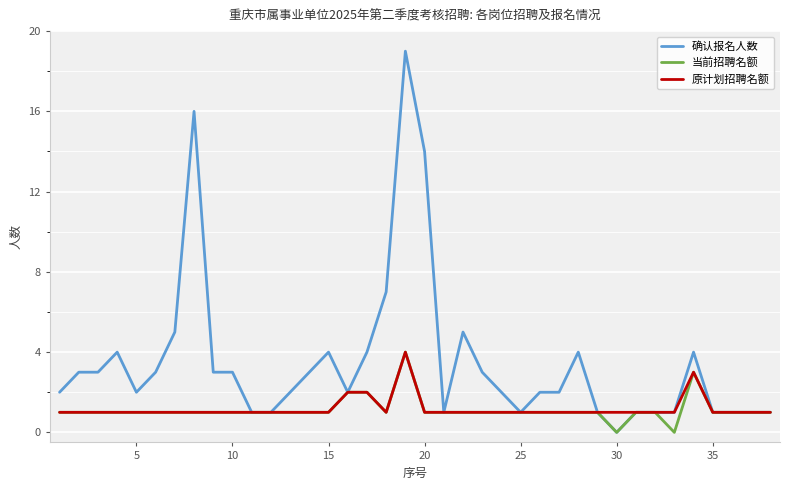

What is the sum of all 原计划招聘名额 values?

45